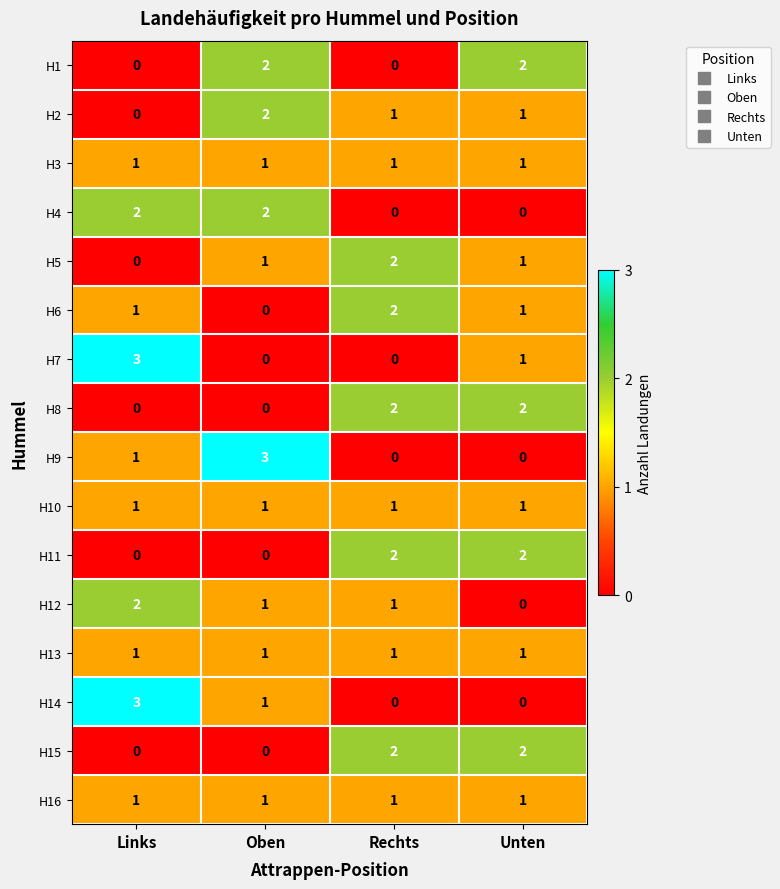

The H11 series shows 1 at Unten. True or false?

False